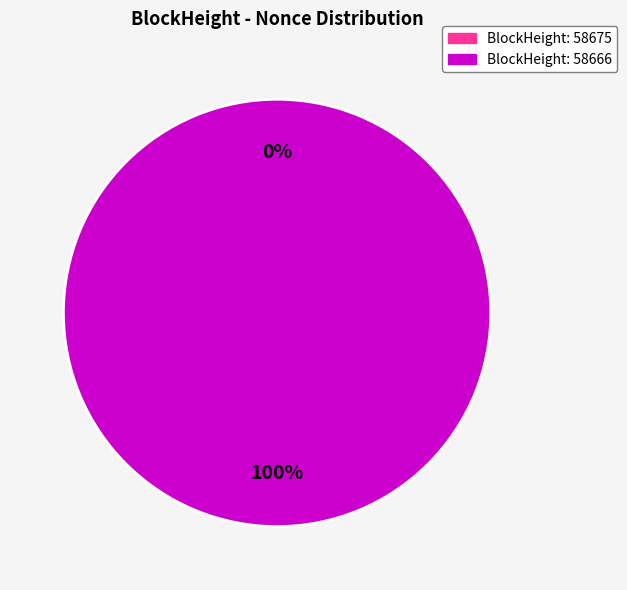

What is the change in value from 58675 to 58666?

+6552